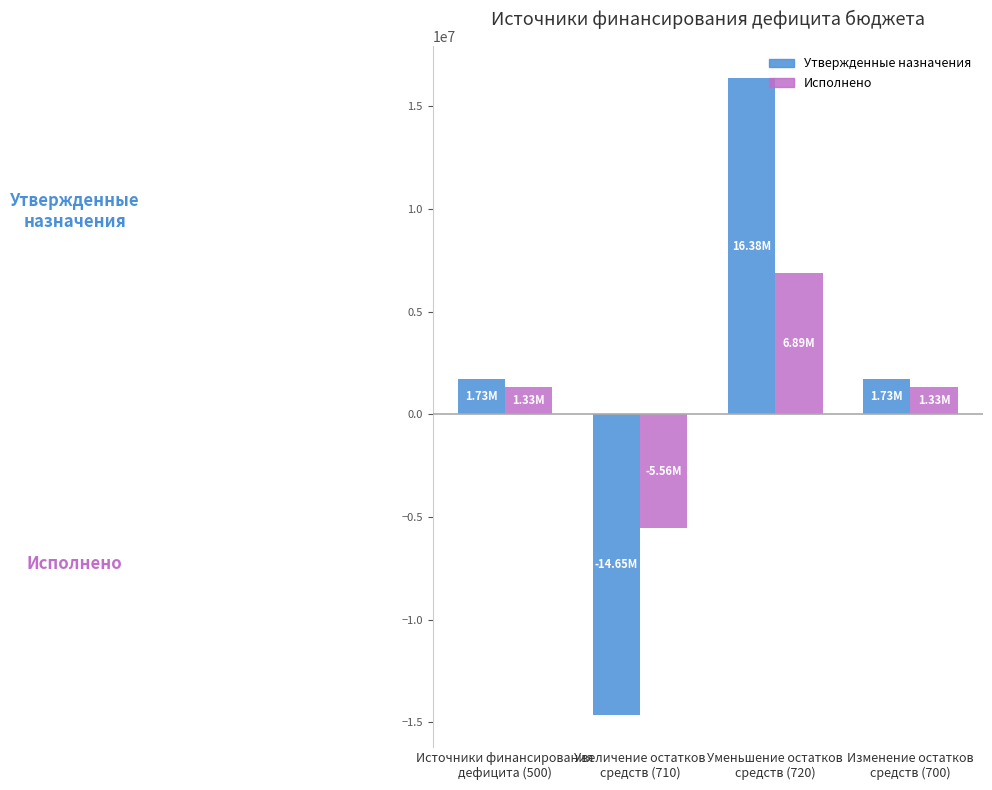

What position from the left is Увеличение остатков
средств (710)?

2